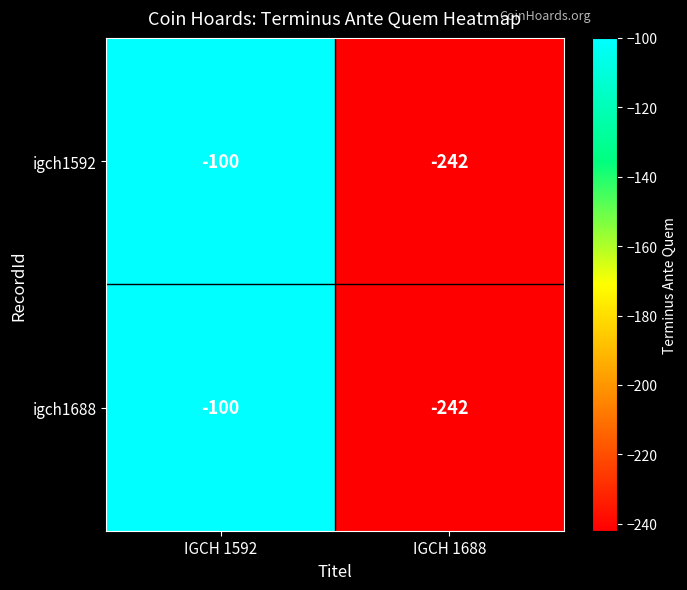

Reading left to right, list all the values displayed in this chart.

igch1592: IGCH 1592=-100	IGCH 1688=-242
igch1688: IGCH 1592=-100	IGCH 1688=-242